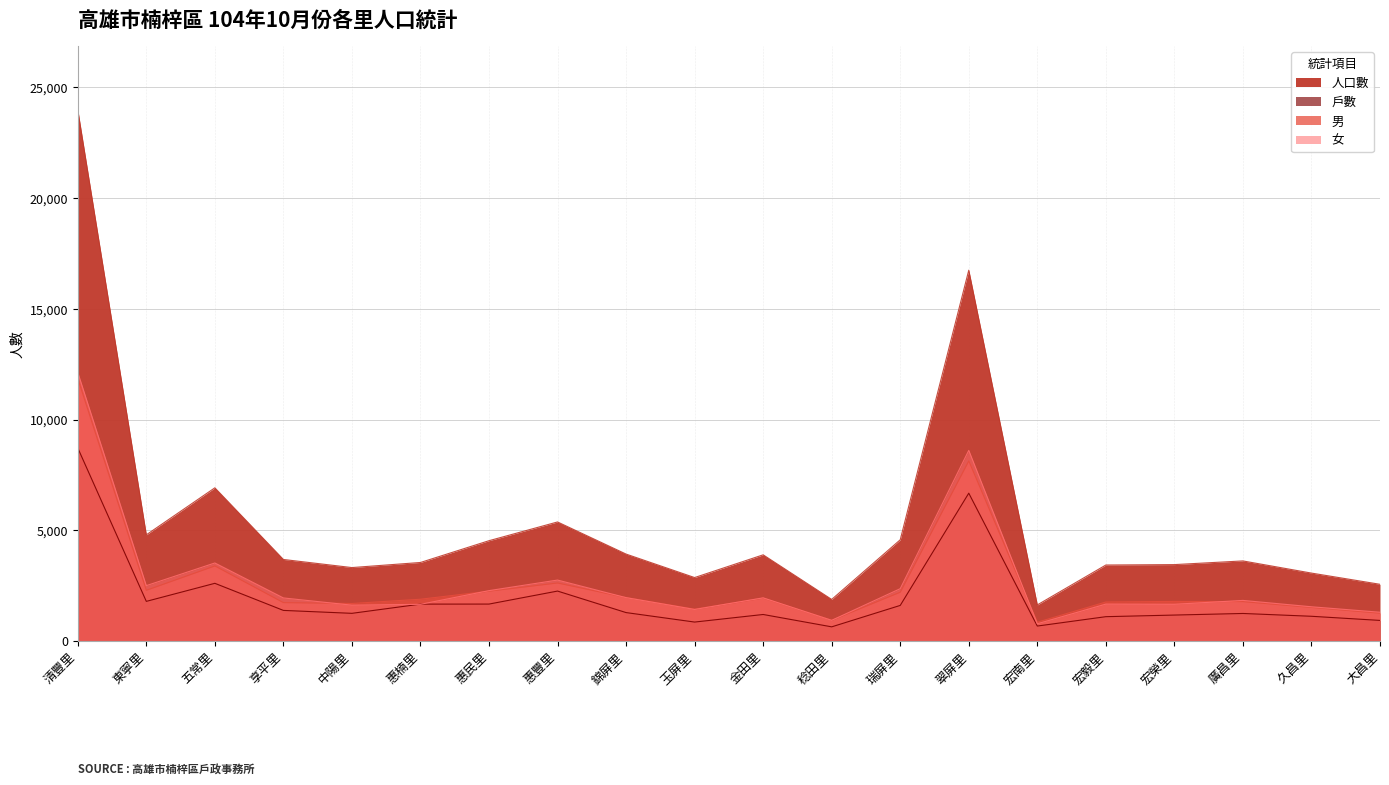

At which category is the sum across all series the highest?

清豐里